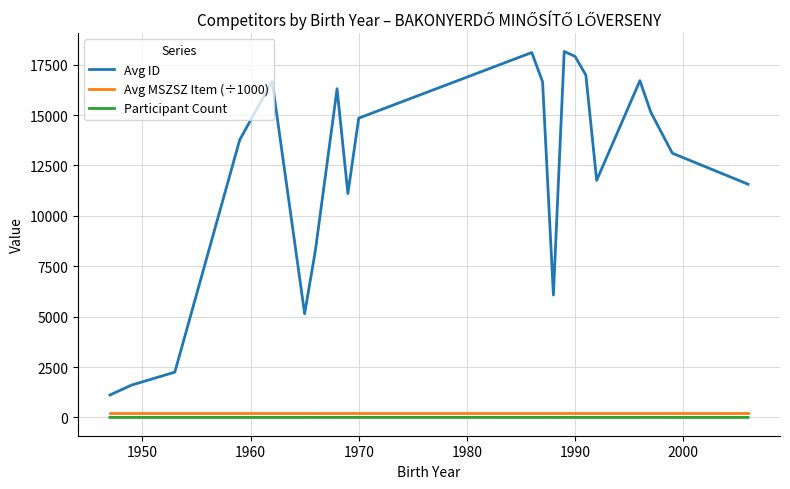

Which series has the largest total across all categories?

Avg ID